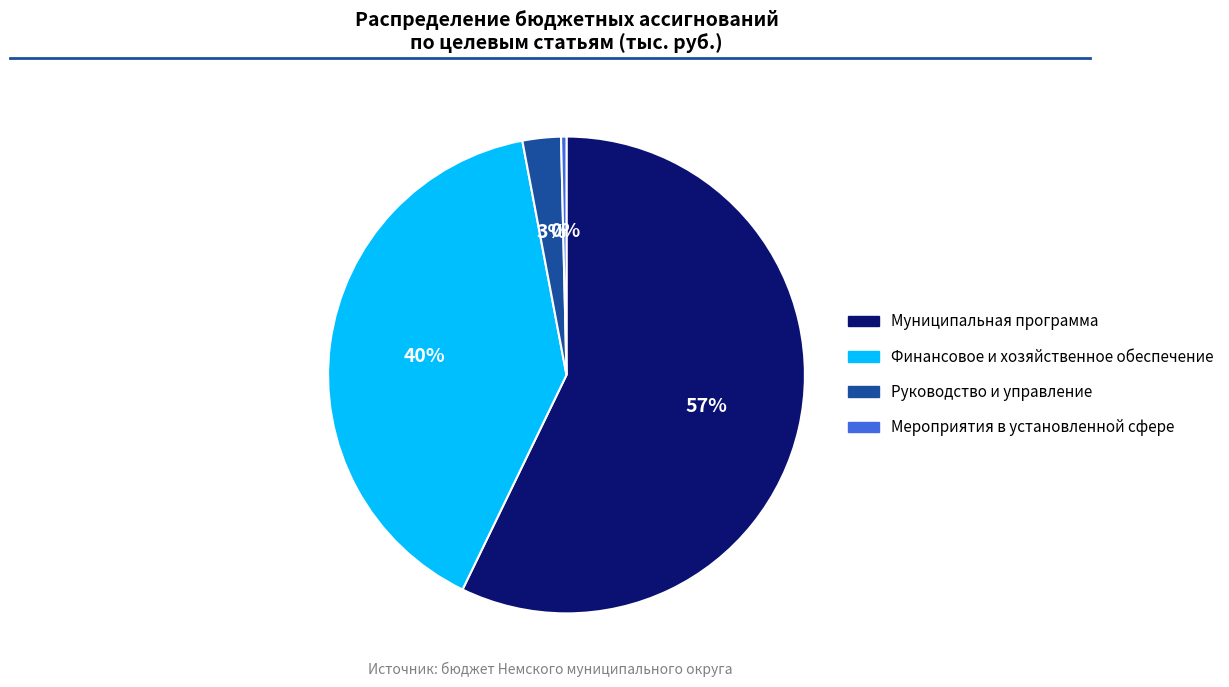

Is it true that Мероприятия в установленной сфере is 10% of the pie?

False